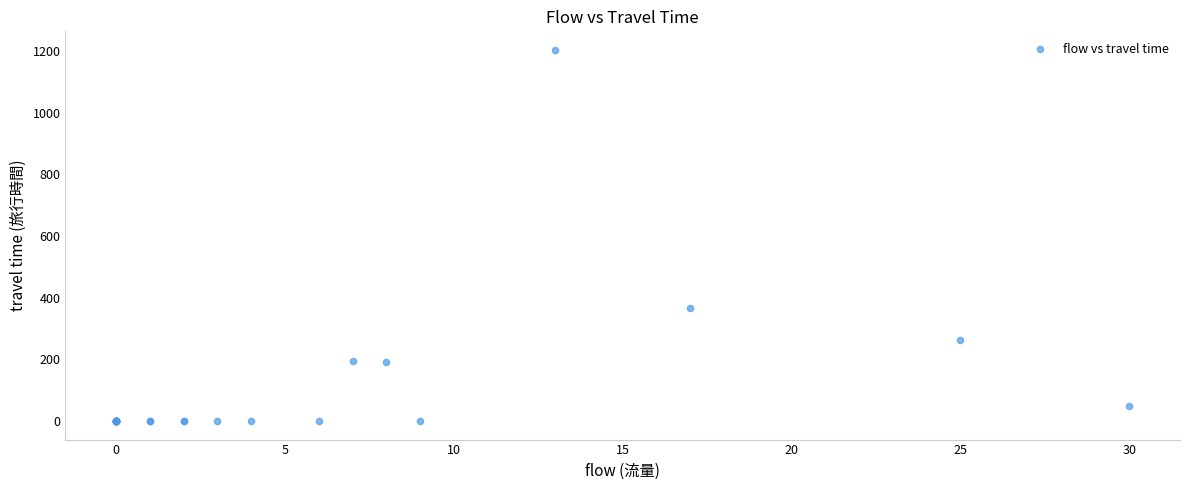

What Y value in the scatter plot is closest to 601?

366